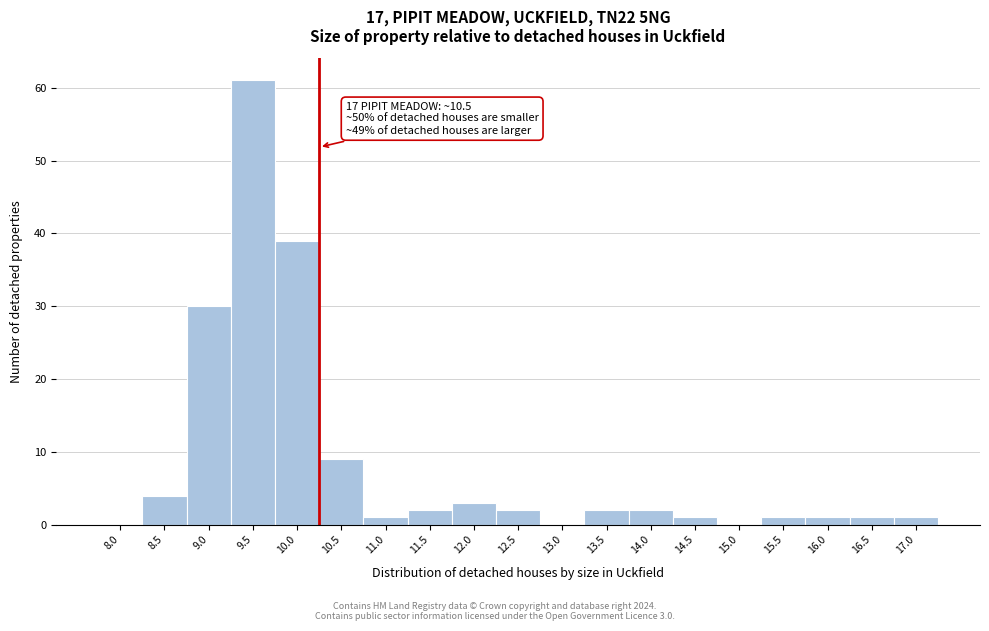

Reading left to right, extract all data points from this chart.

8.0=0	8.5=4	9.0=30	9.5=61	10.0=39	10.5=9	11.0=1	11.5=2	12.0=3	12.5=2	13.0=0	13.5=2	14.0=2	14.5=1	15.0=0	15.5=1	16.0=1	16.5=1	17.0=1